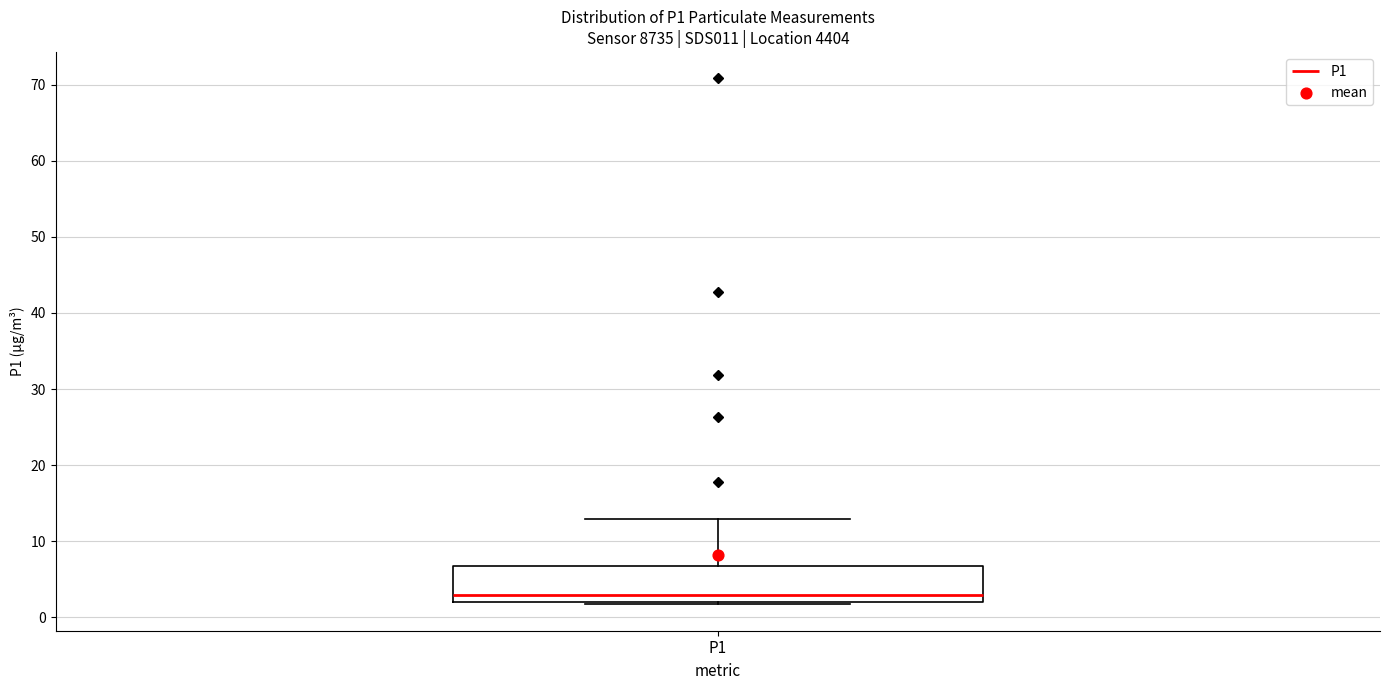

Transcribe this box plot: give where the median line is, the range the box spans, and where the two whiskers end, as read against the y-axis. The values are not printed on the chart, so give them approximately, as read against the axis.

median 3, box 2 to 7, whiskers 2 (just below the box's lower edge) to 13